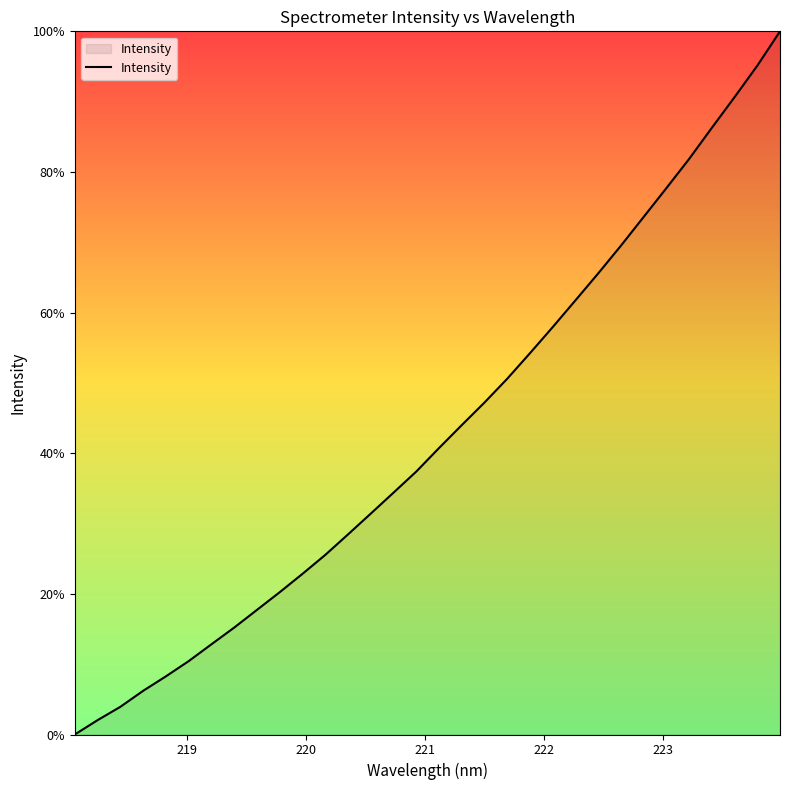

How many values are below 40?

16